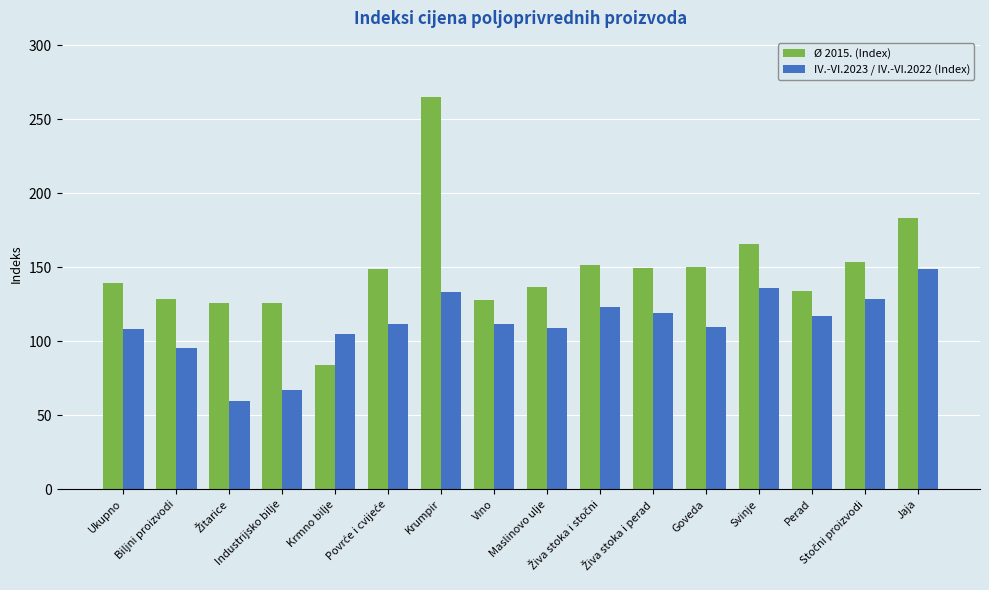

List the series in order of their overall mean, lowest first.

IV.-VI.2023 / IV.-VI.2022 (Index), Ø 2015. (Index)